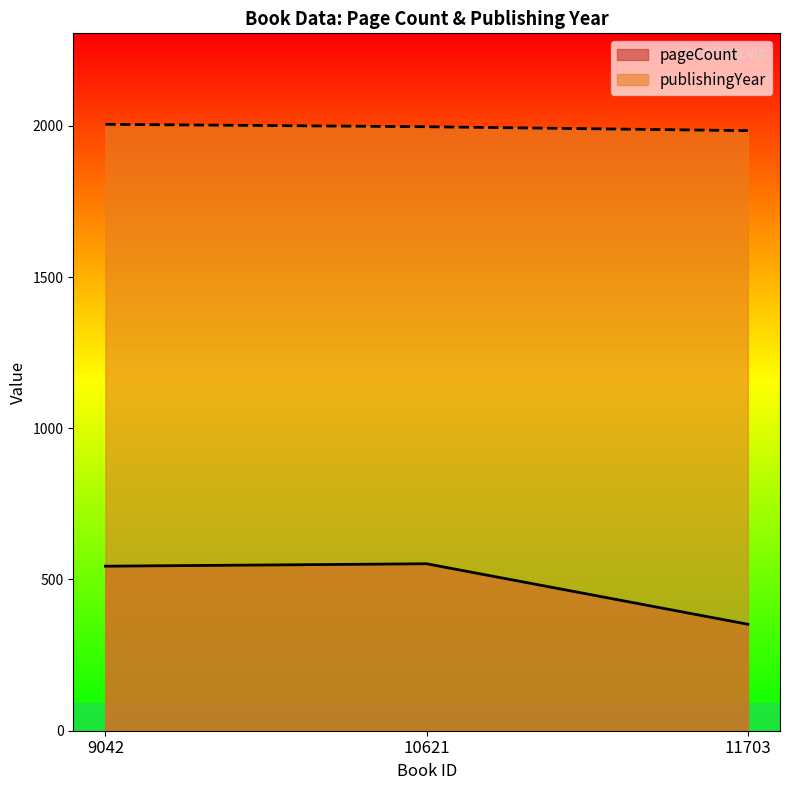

Count the number of categories in the chart.

3